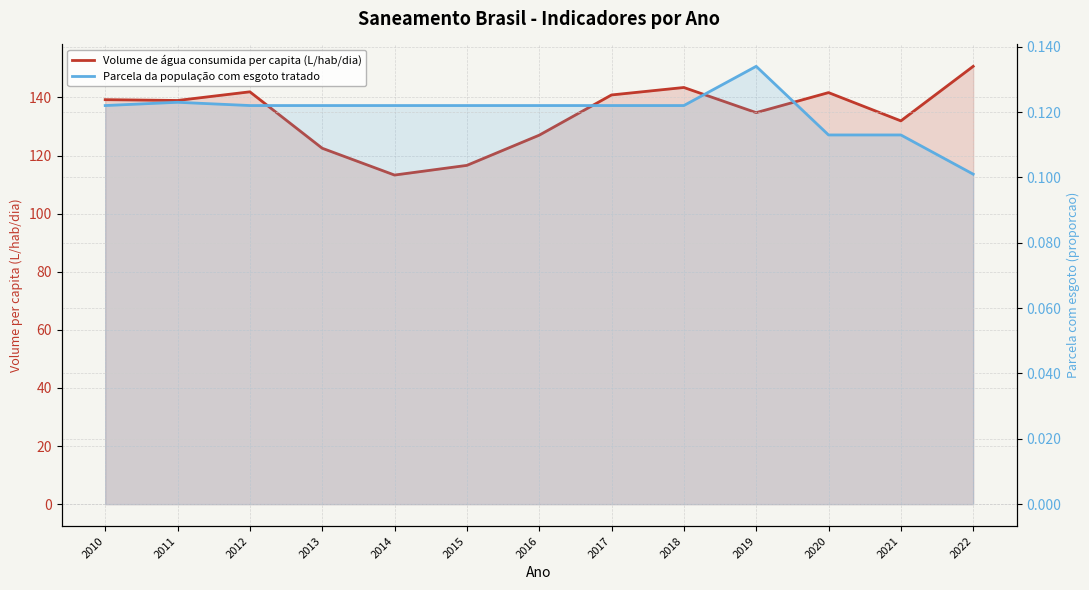

Which series has the largest range (max minus min)?

Volume de água consumida per capita (L/hab/dia)